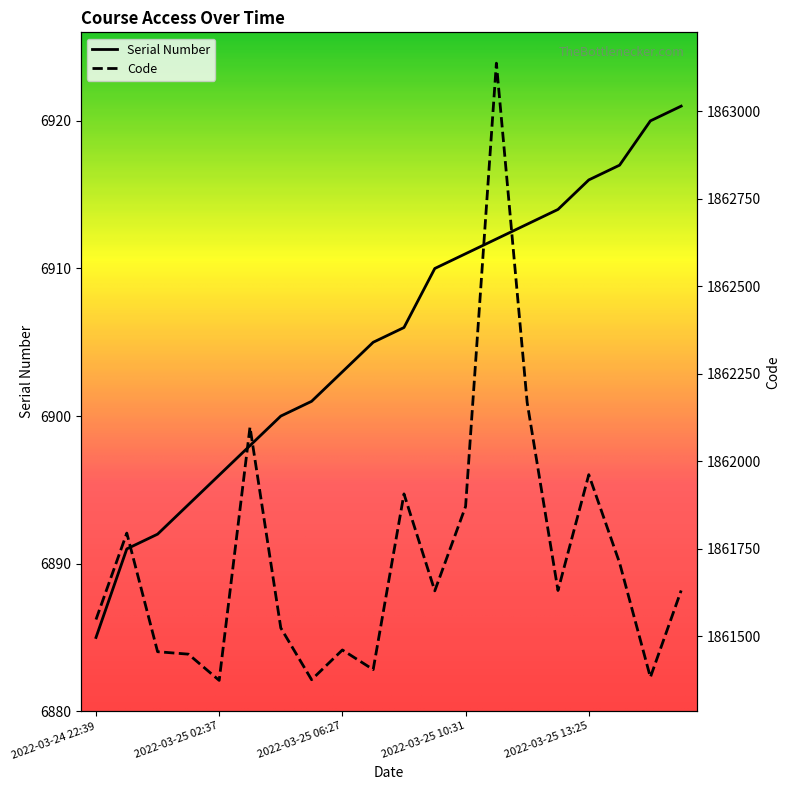

At 2022-03-25 04:04, list the series in order from largest to smallest.

Code, Serial Number